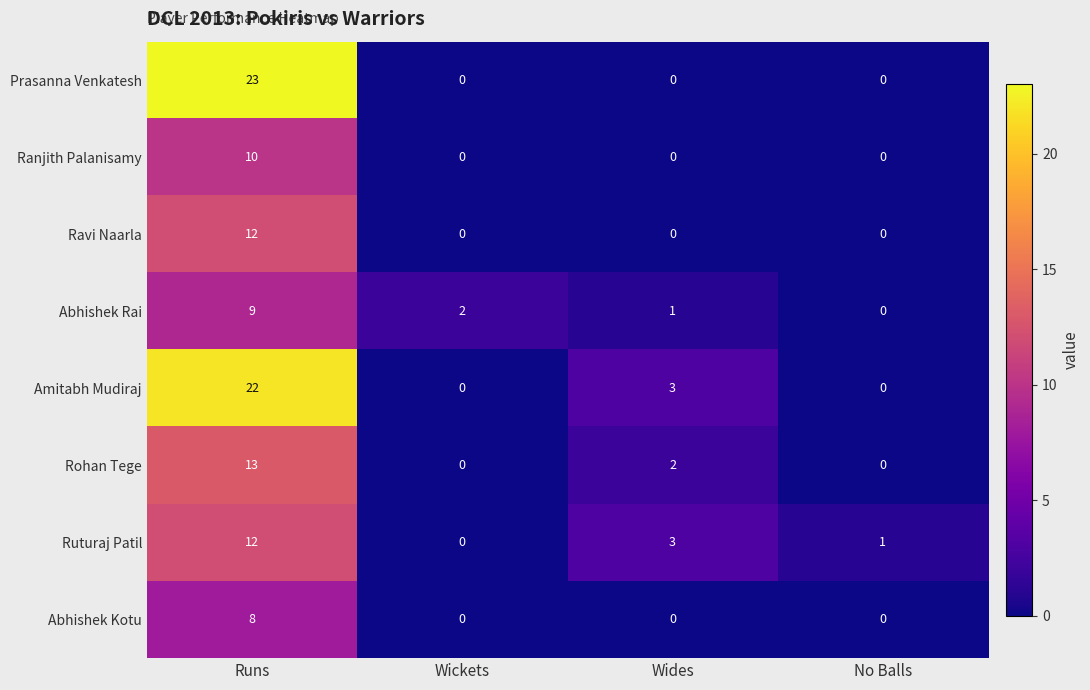

How many values in Prasanna Venkatesh are above zero?

1